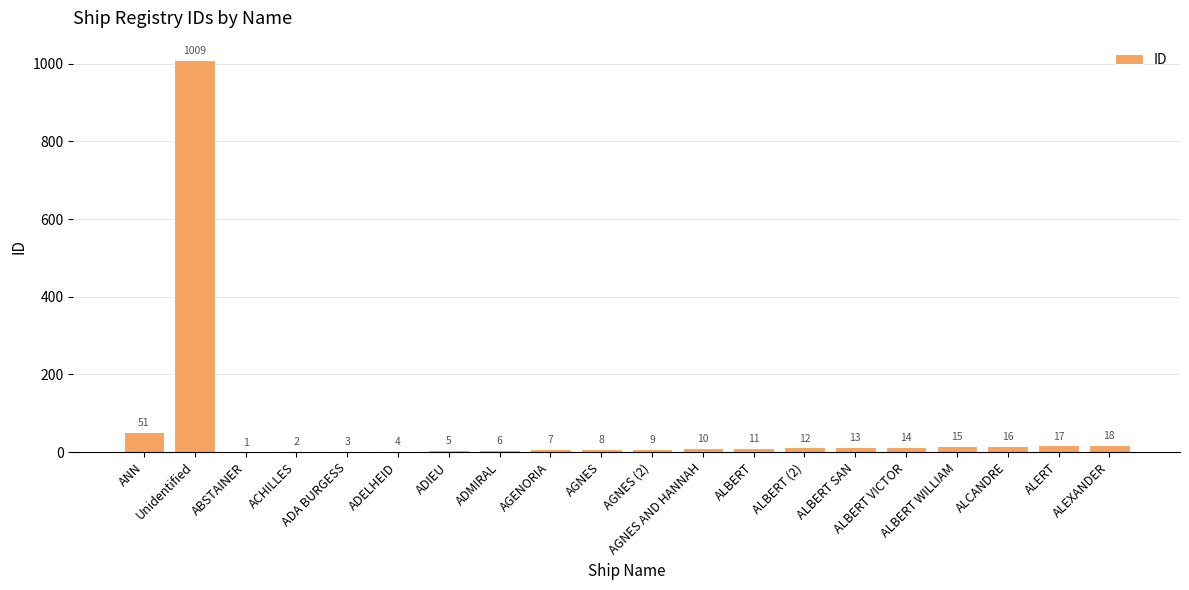

What is the sum of all values?

1231